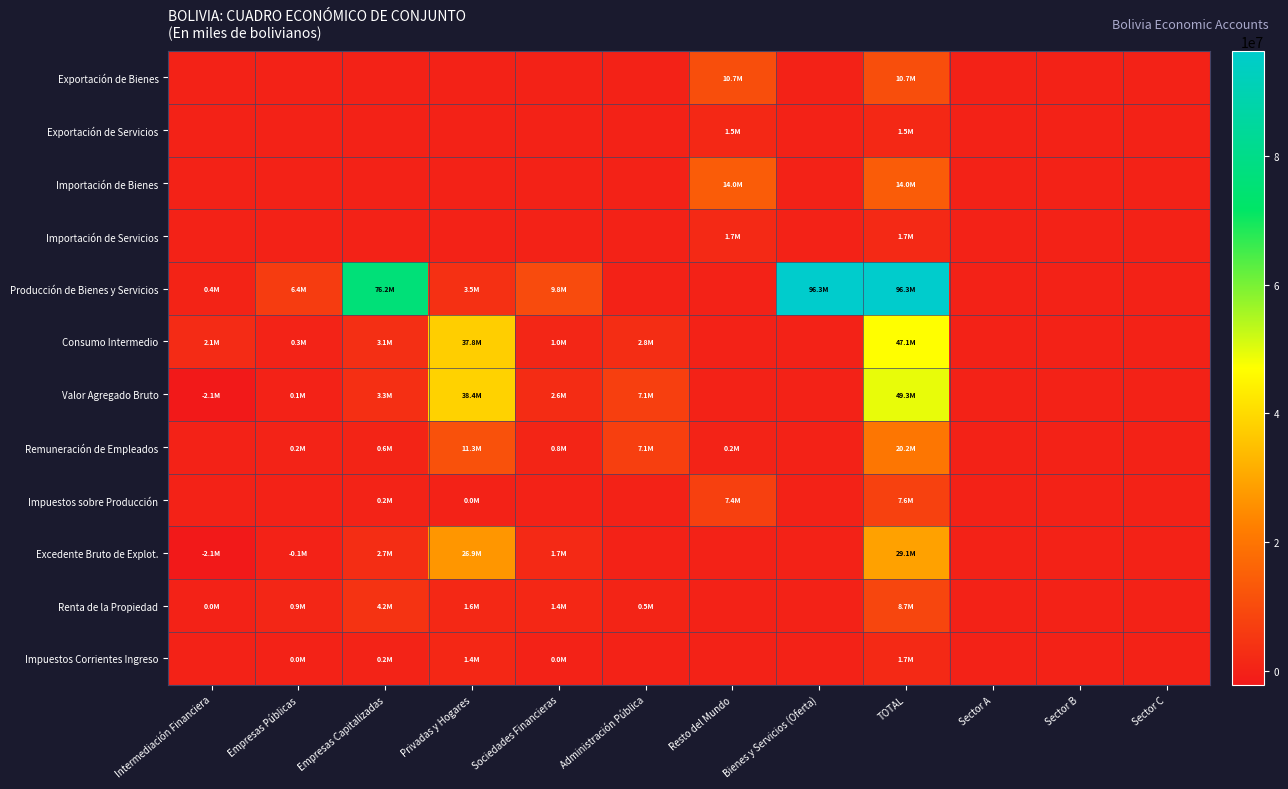

List the series in order of their peak value, highest first.

Producción de Bienes y Servicios, Valor Agregado Bruto, Consumo Intermedio, Excedente Bruto de Explot., Remuneración de Empleados, Importación de Bienes, Exportación de Bienes, Renta de la Propiedad, Impuestos sobre Producción, Importación de Servicios, Impuestos Corrientes Ingreso, Exportación de Servicios